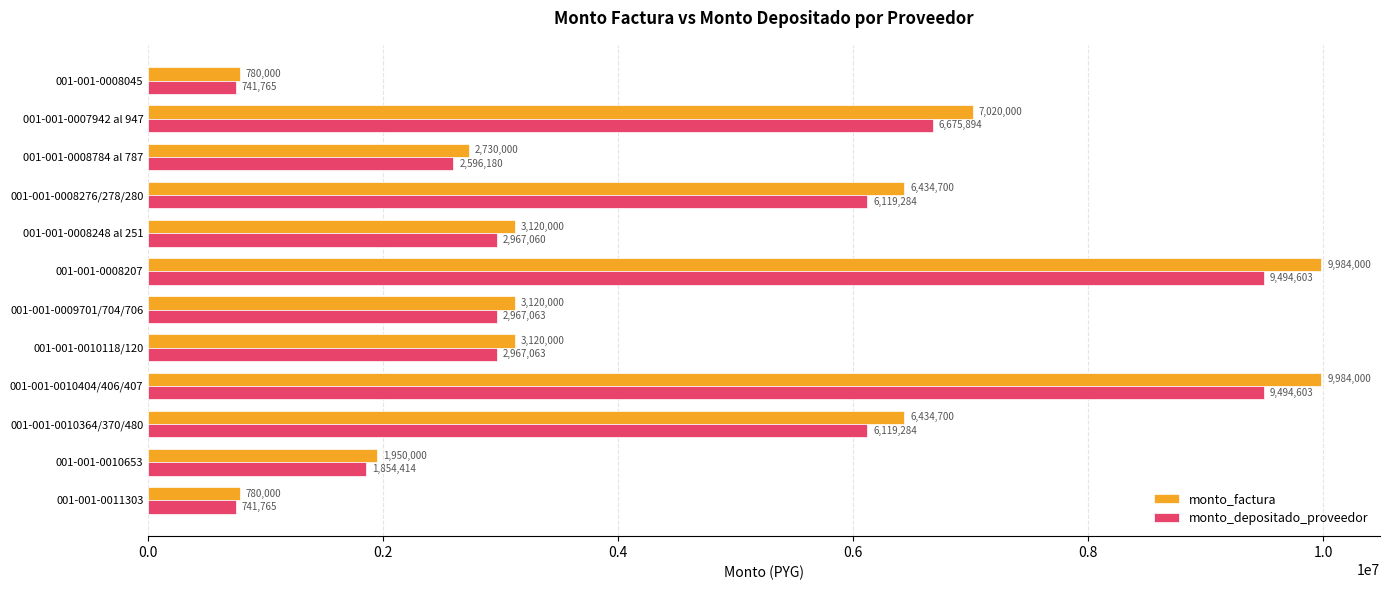

Between 001-001-0010653 and 001-001-0008207, which series saw the biggest shift?

monto_factura